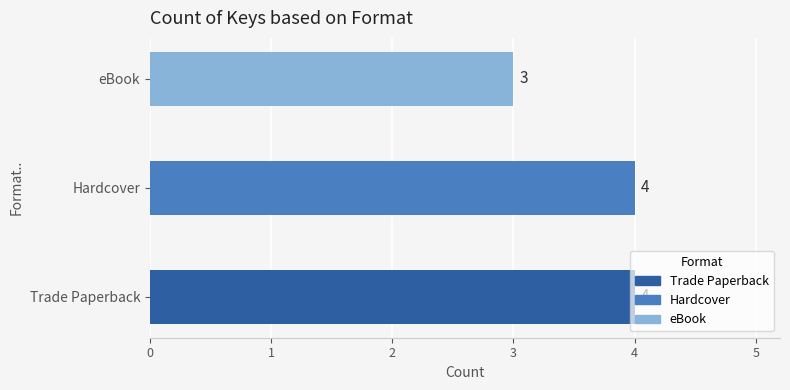

True or false: the data shows 4 at Hardcover.

True